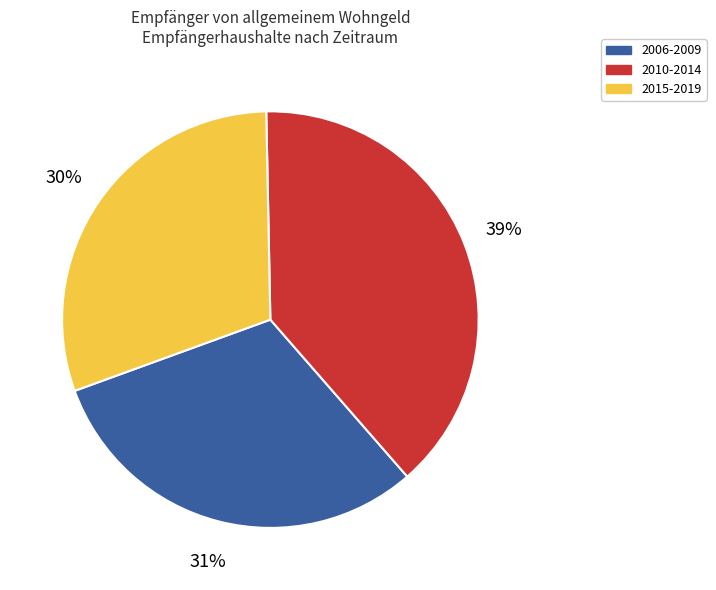

To the nearest percent, what is the average slice percentage?

33%